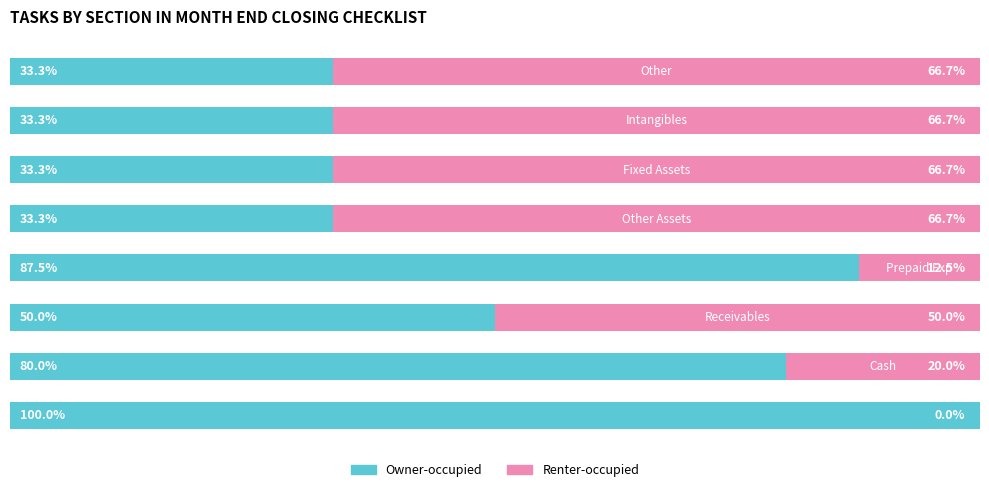

What is the difference between the maximum and second lowest values in the Owner-occupied series?

66.7